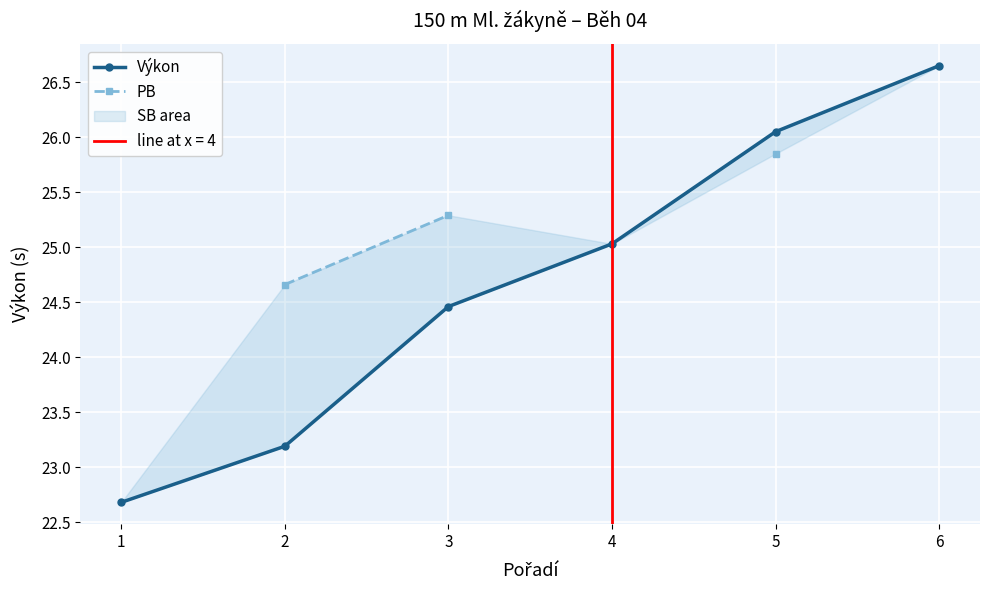

Which series has the widest spread of values?

Výkon